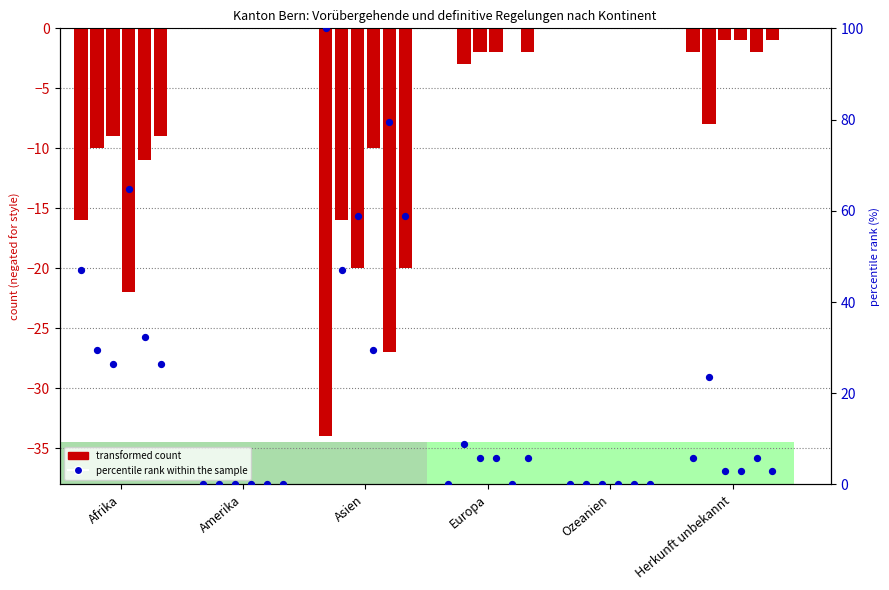

At which category is the sum across all series the highest?

Amerika